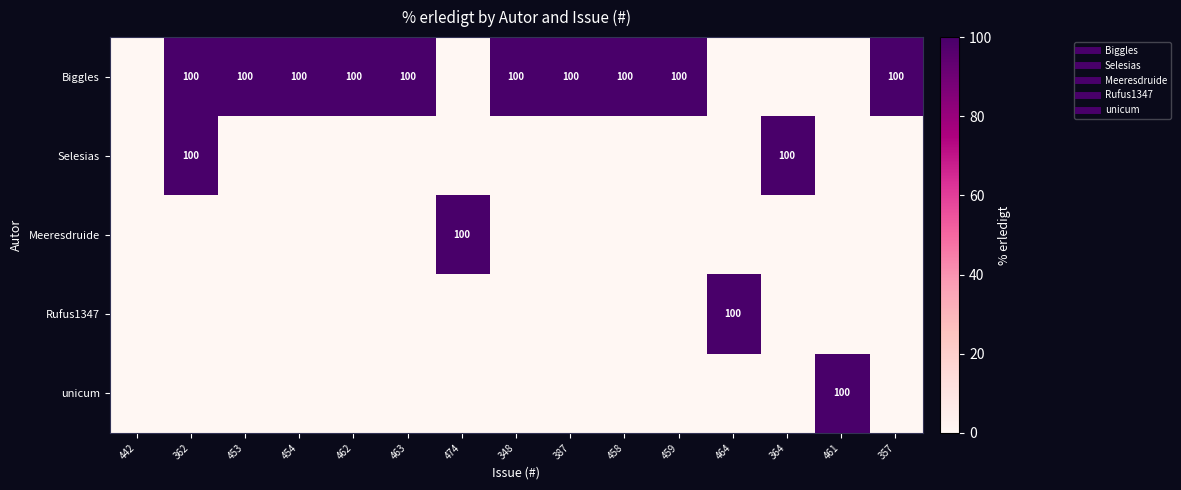

At 459, list the series in order from largest to smallest.

Biggles, Selesias, Meeresdruide, Rufus1347, unicum